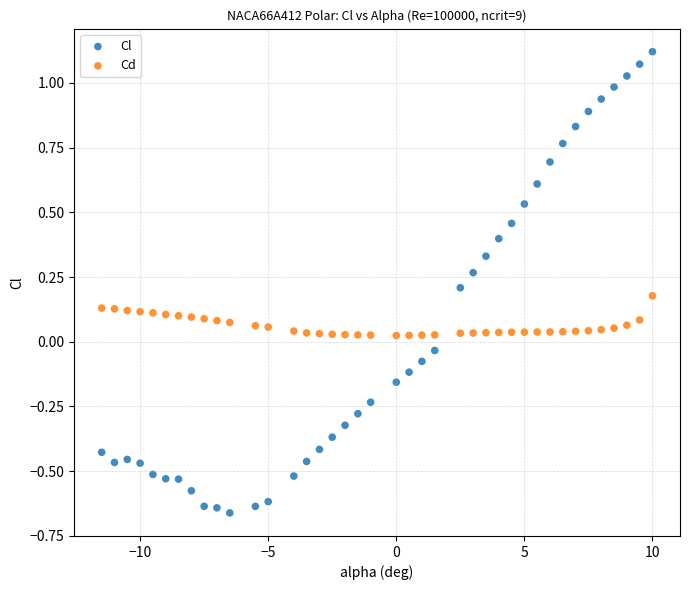

Which series contains the lowest Y value?

Cl